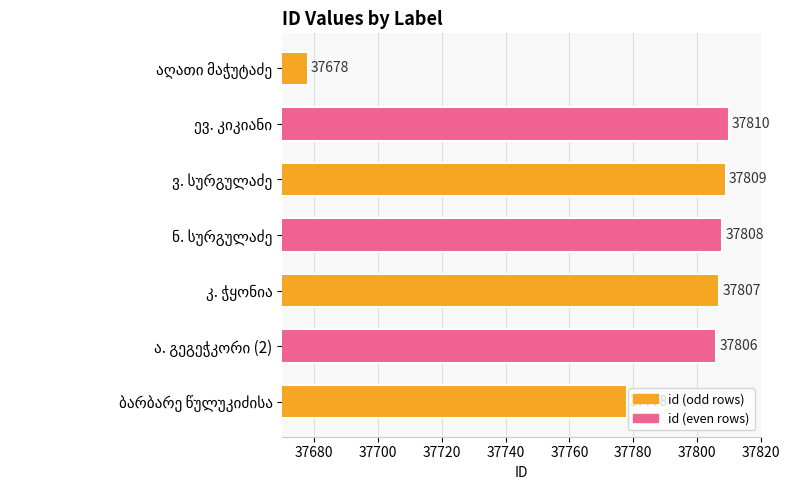

What is the value of the 7th bar from the top?

37778